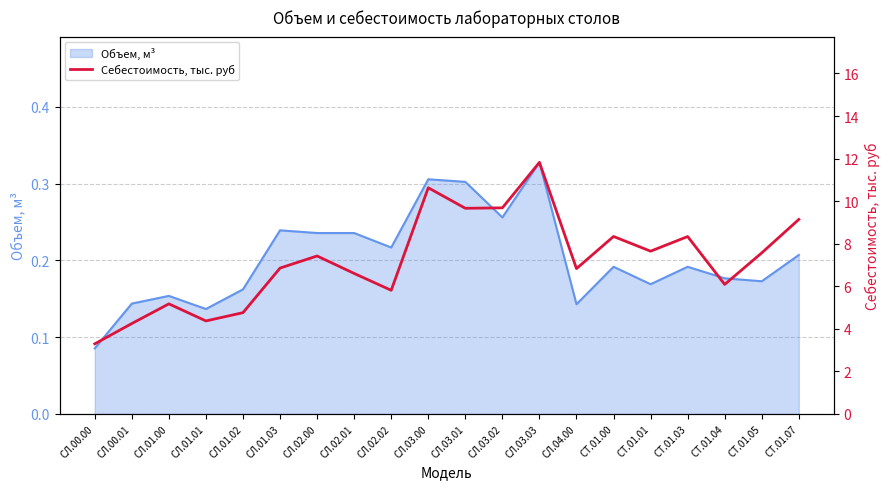

Is it true that the value at СЛ.04.00 is 3.2?

False